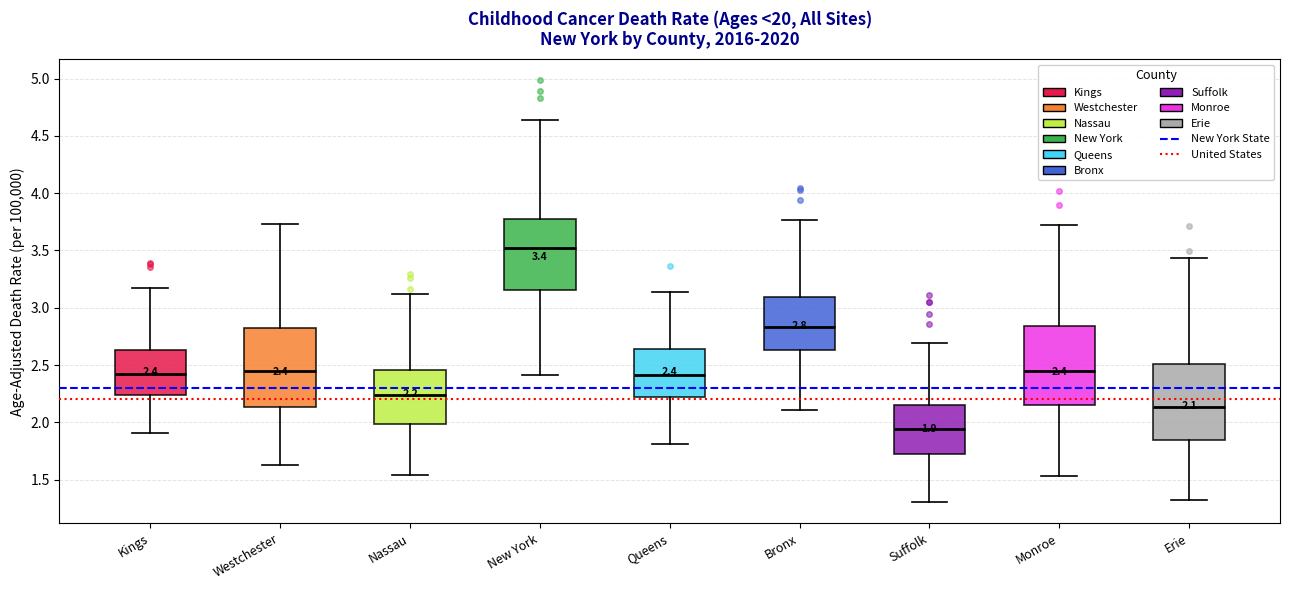

Which box's median line is the highest?

New York